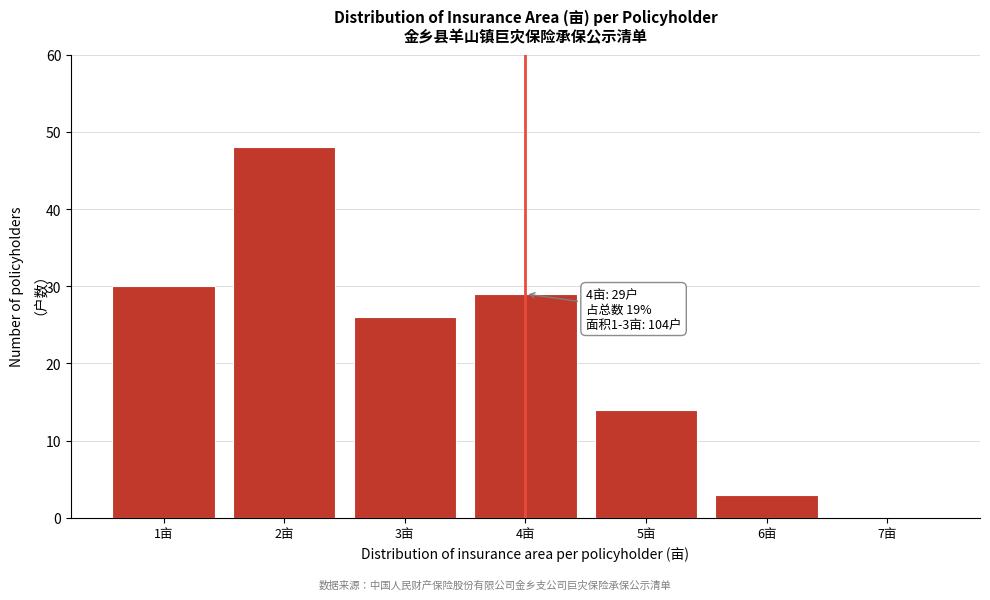

Which range on the x-axis has the tallest bar?

1.5 to 2.5